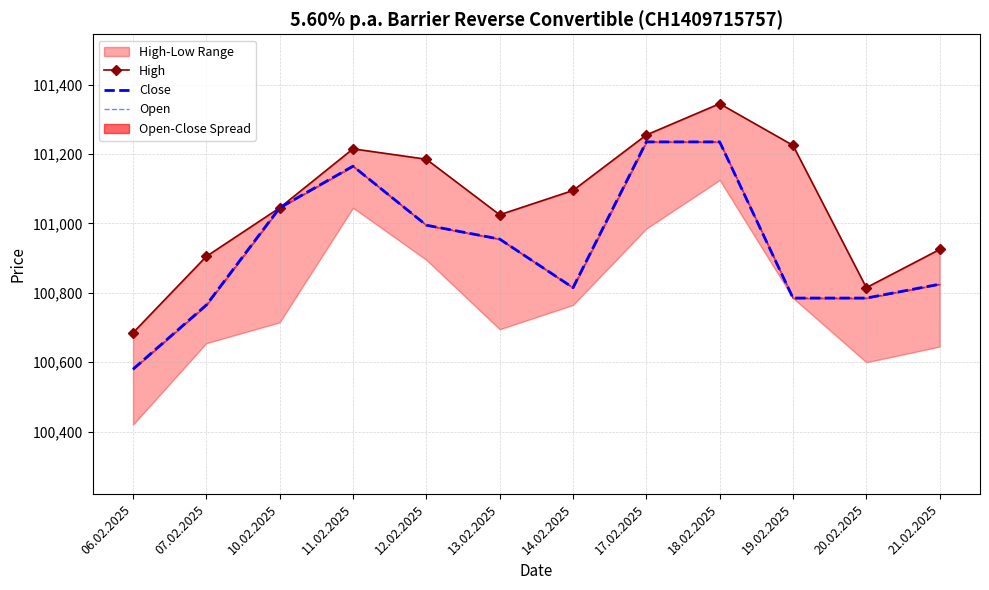

Where does the High series first go above 101095?

11.02.2025